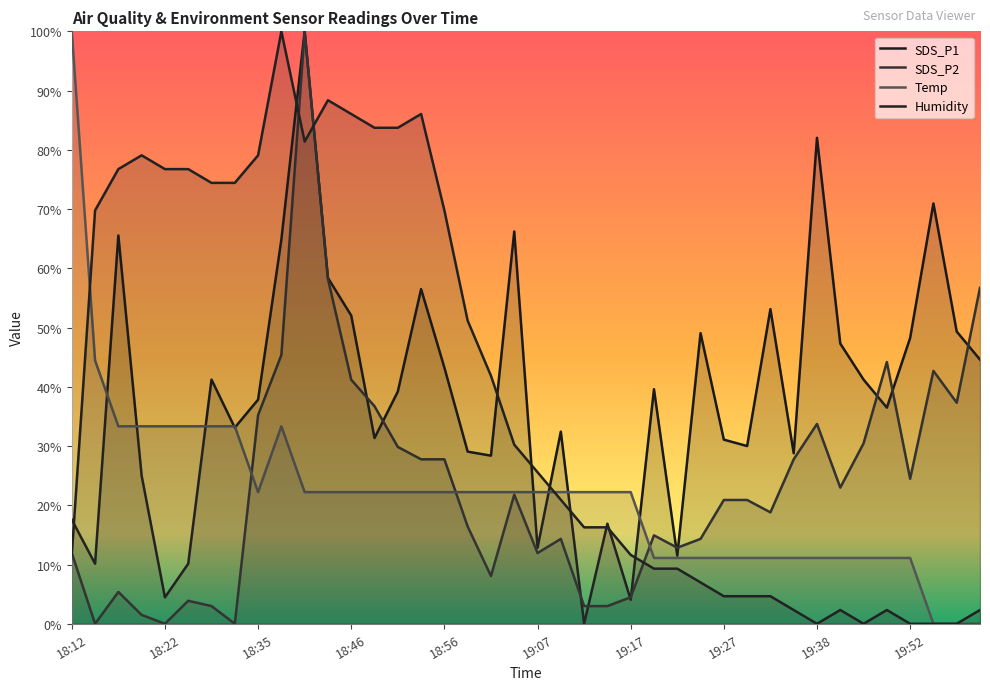

Rank the categories by Temp value from highest to lowest.

18:12, 18:14, 18:17, 18:20, 18:22, 18:25, 18:27, 18:30, 18:38, 18:35, 18:41, 18:43, 18:46, 18:48, 18:51, 18:54, 18:56, 18:59, 19:01, 19:04, 19:07, 19:10, 19:12, 19:15, 19:17, 19:20, 19:22, 19:25, 19:27, 19:30, 19:33, 19:35, 19:38, 19:41, 19:44, 19:46, 19:52, 19:55, 19:57, 20:00